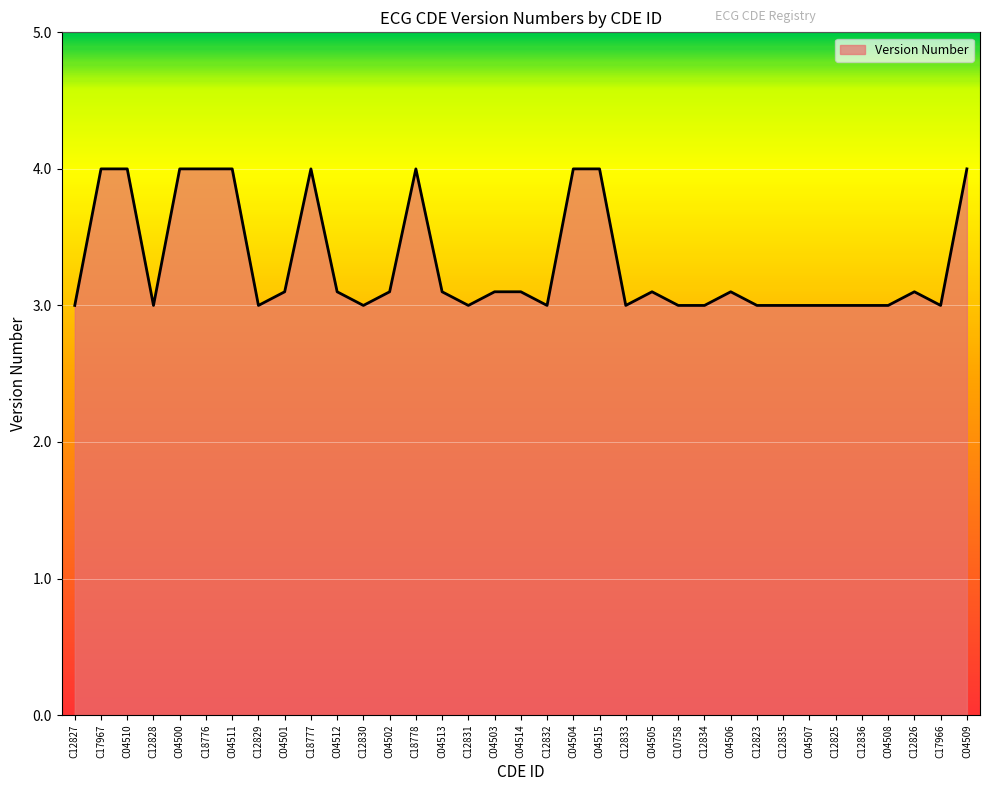

What is the minimum value shown in the chart?

3.0